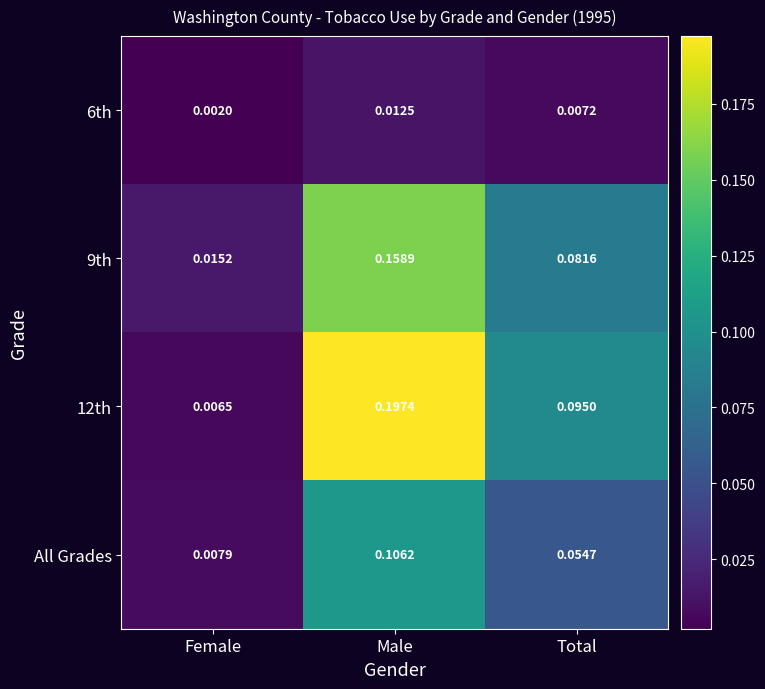

How many distinct data groups are displayed?

4